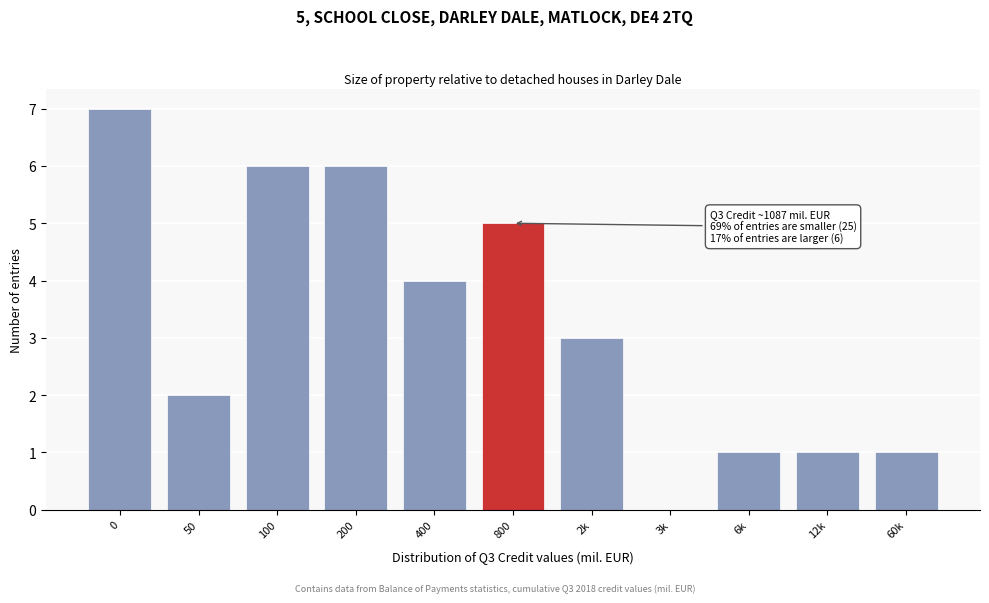

Reading left to right, extract all data points from this chart.

0=7	50=2	100=6	200=6	400=4	800=5	2k=3	3k=0	6k=1	12k=1	60k=1